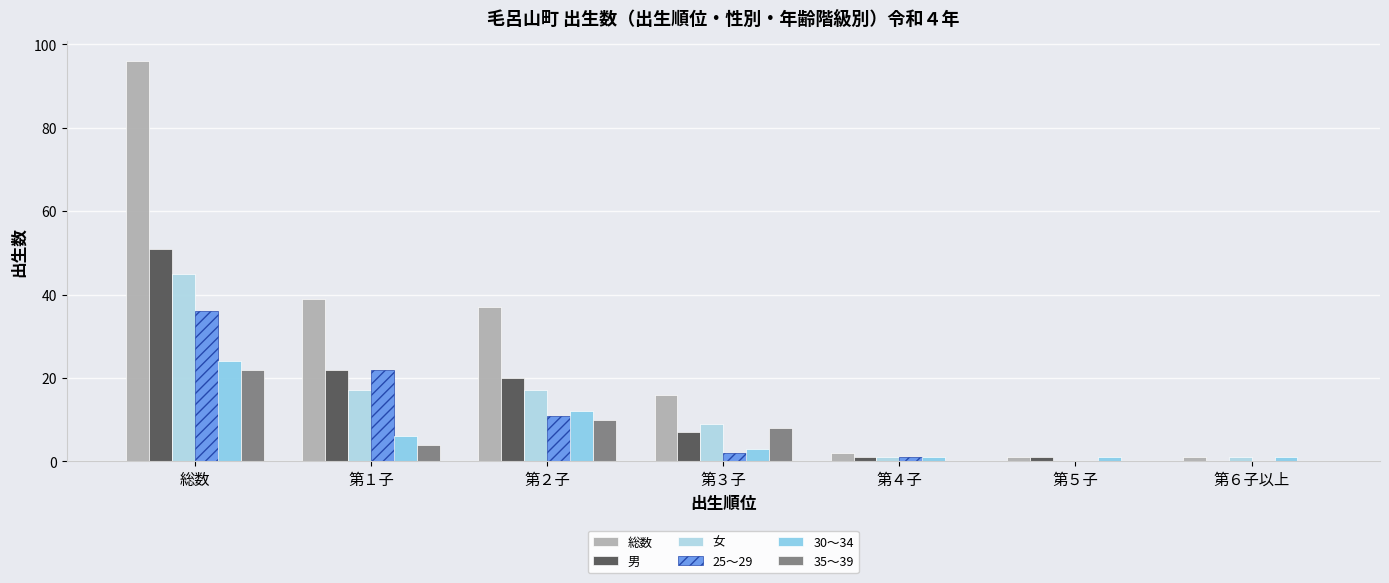

At which category is the sum across all series the highest?

総数